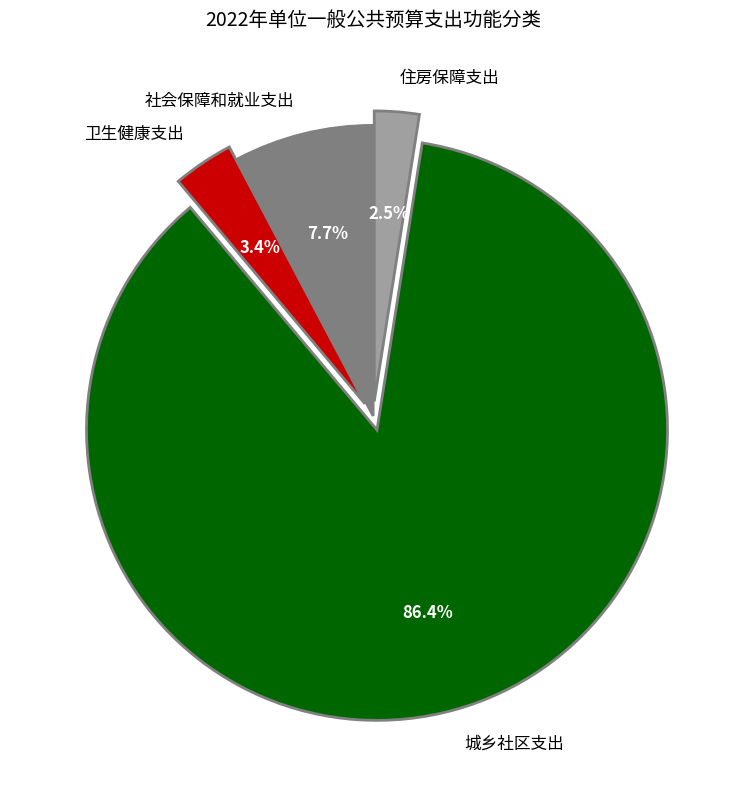

Count the number of slices in the pie.

4